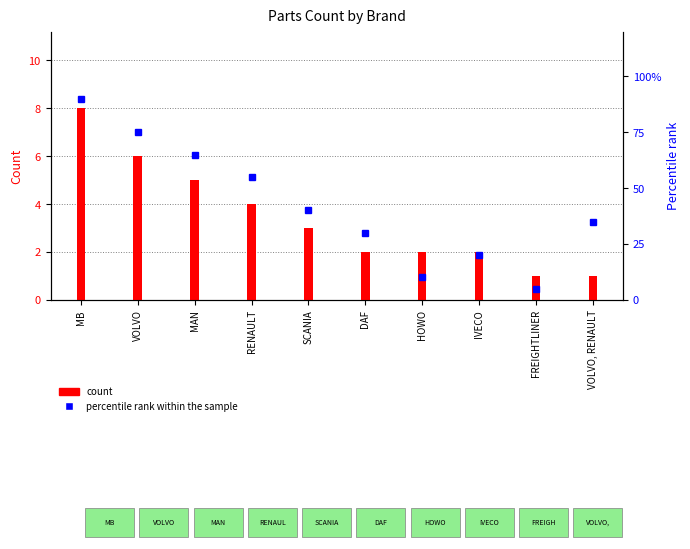

Are the bars horizontal?

No